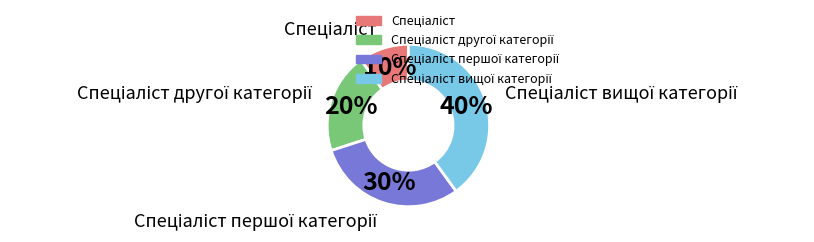

Does any single category account for the majority?

No